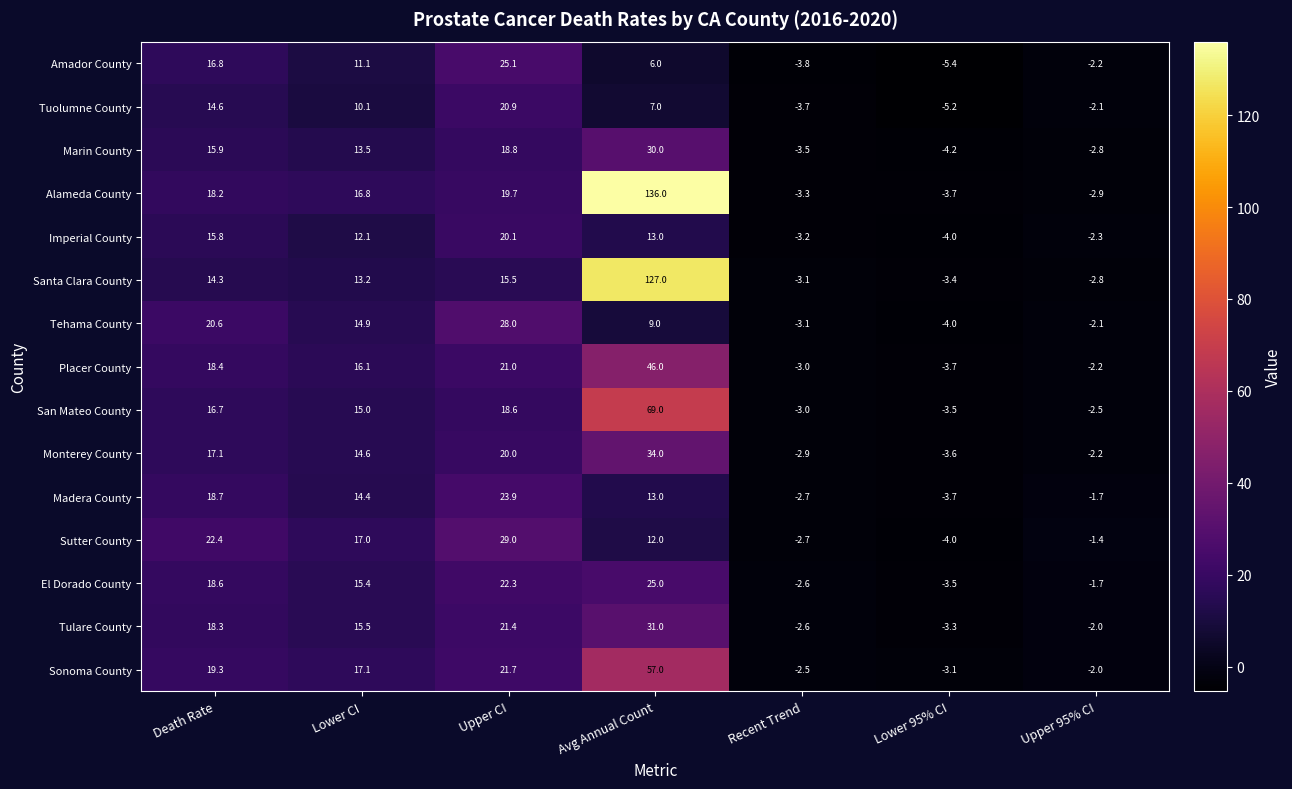

What is the approximate value of Marin County at Lower 95% CI?

-4.2